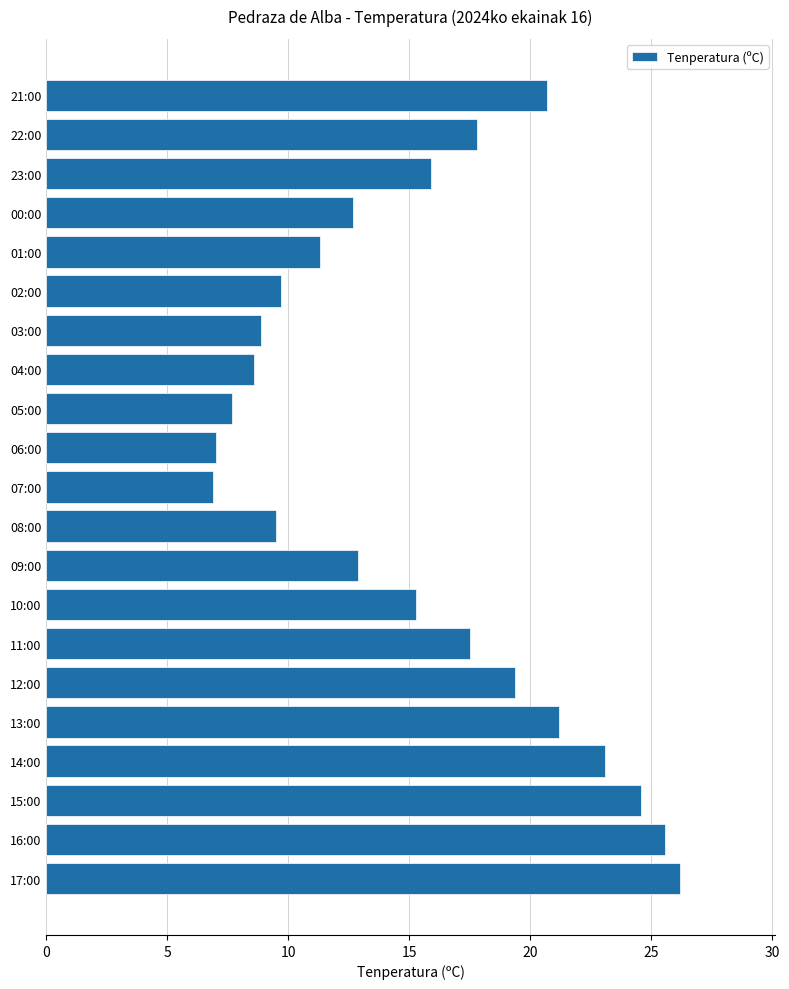

The chart shows a value of 26.2 at 17:00. True or false?

True